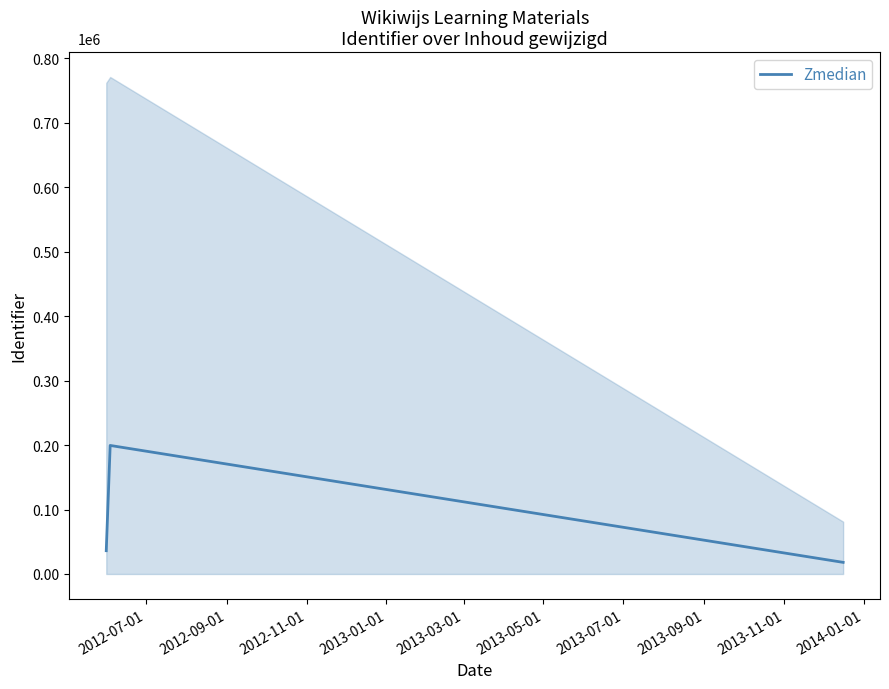

What is the sum of all values?

253691.5